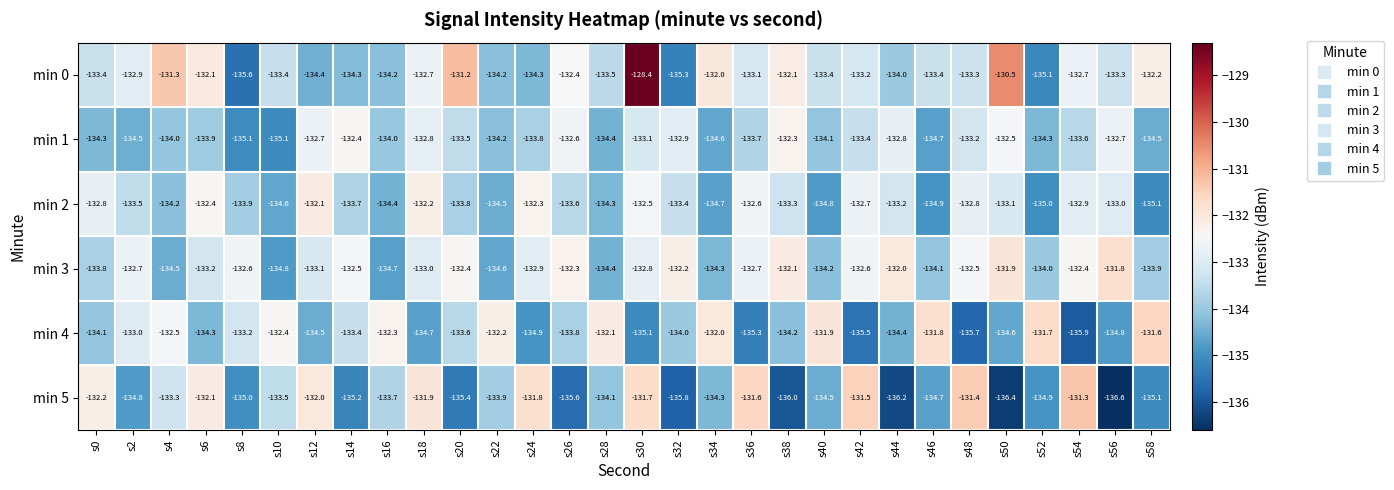

At which category is the sum across all series the highest?

s30